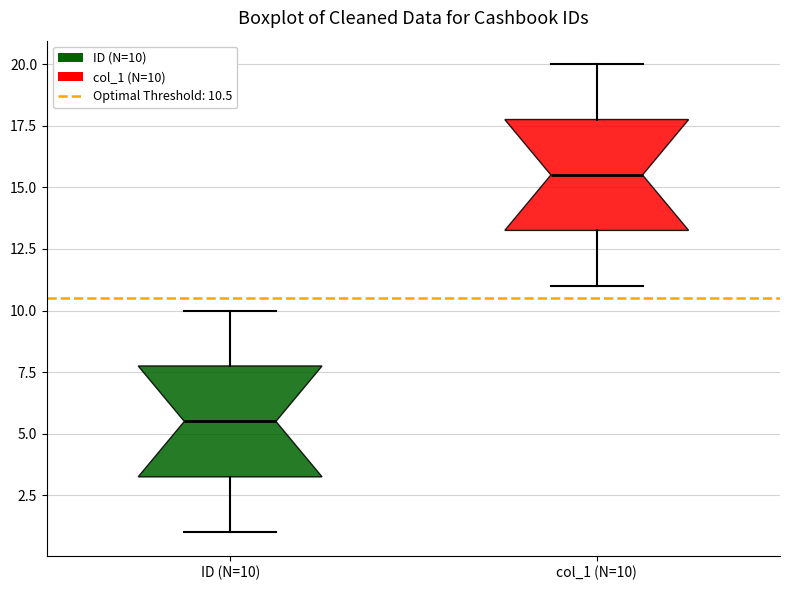

Where is the lower edge of the box for ID (N=10) on the y-axis? The values are not printed on the chart, so give them approximately, as read against the axis.

3.5